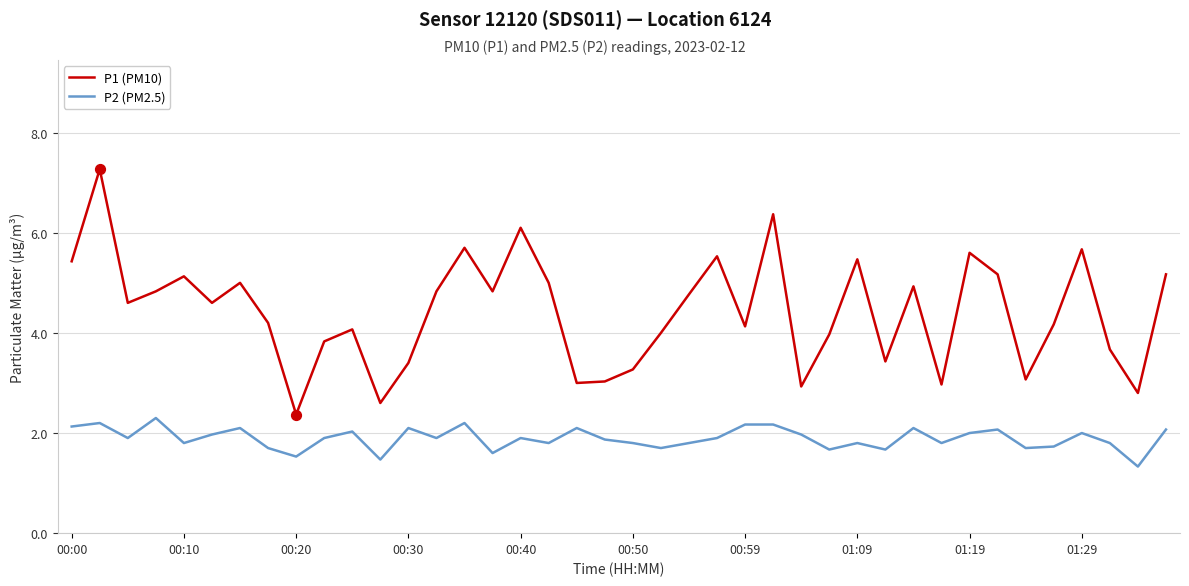

Which series has the largest range (max minus min)?

P1 (PM10)